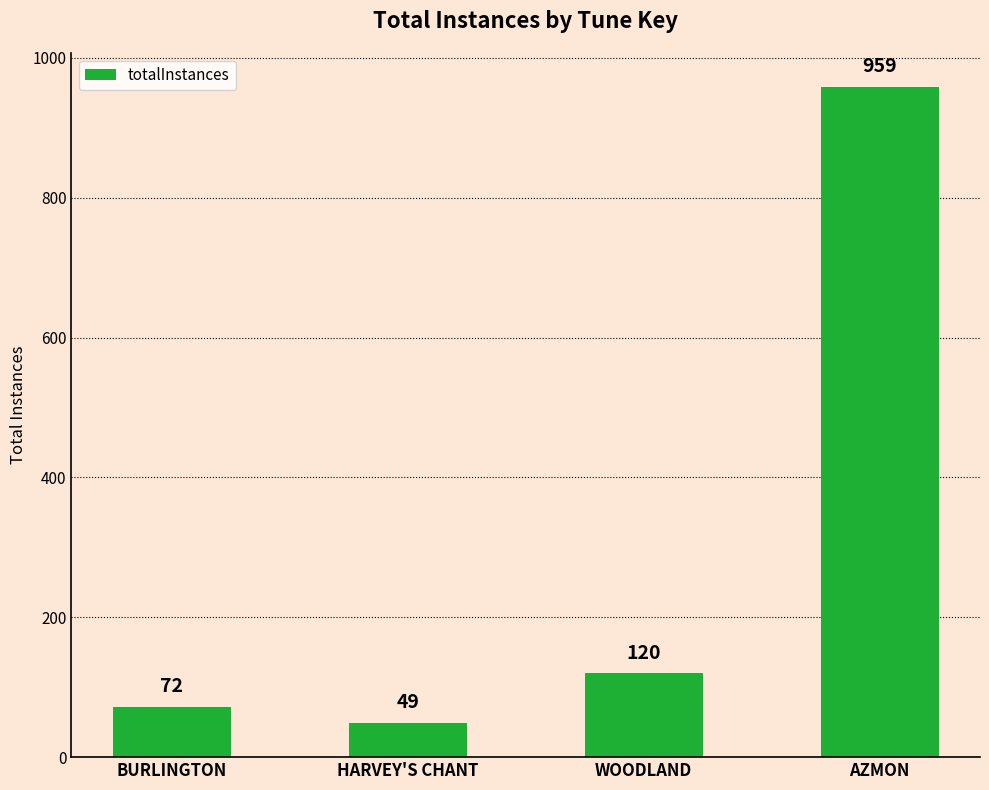

Read the value at WOODLAND, to the nearest 50.

100